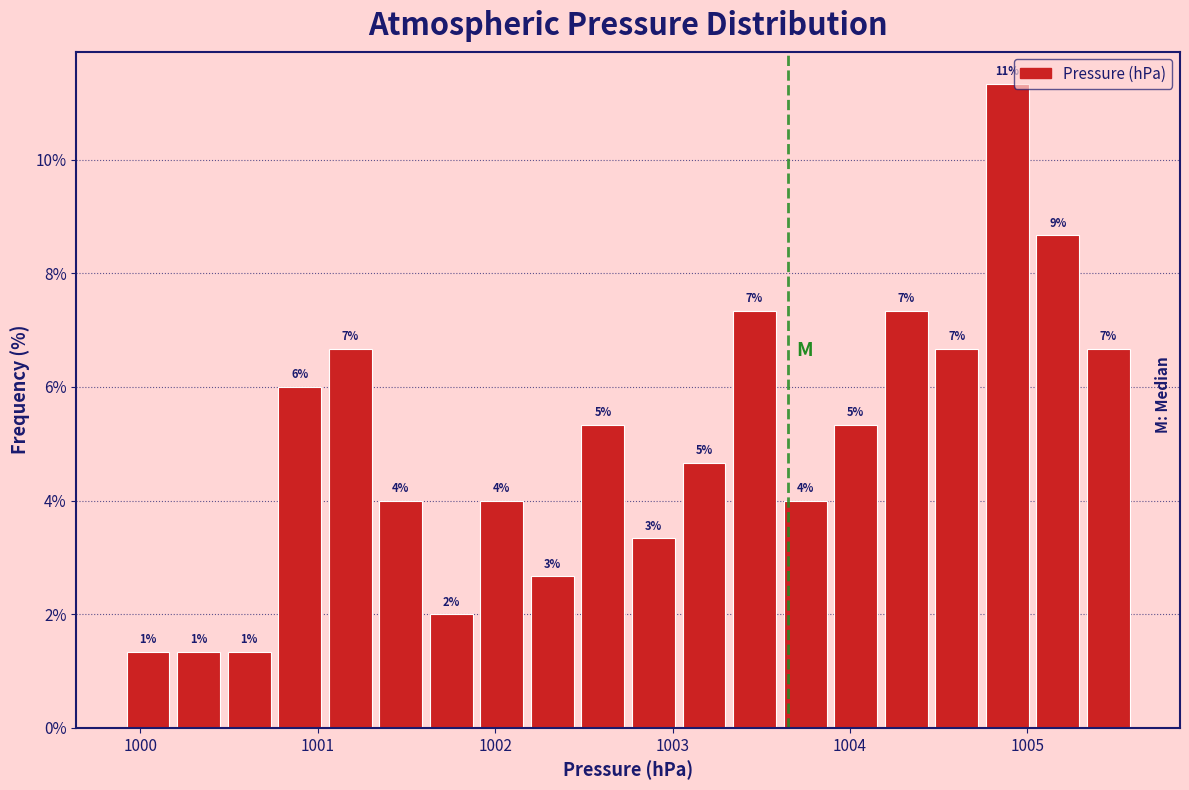

Read against the x-axis, roughly where is the centre of the tallest bar?

1004.9